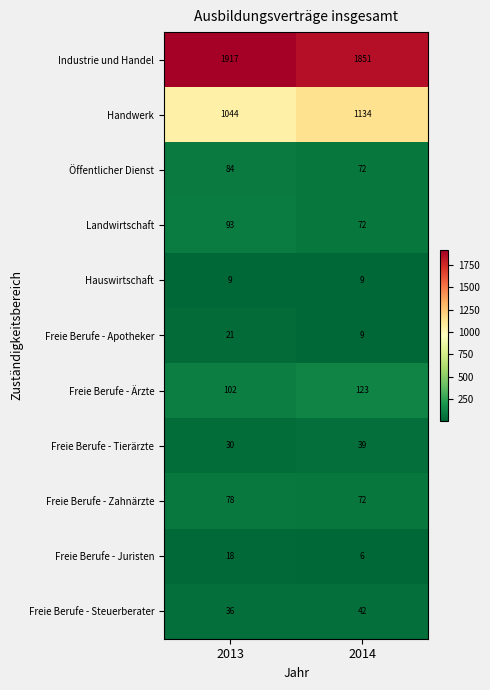

What is the spread (max minus min) of values at 2013?

1908